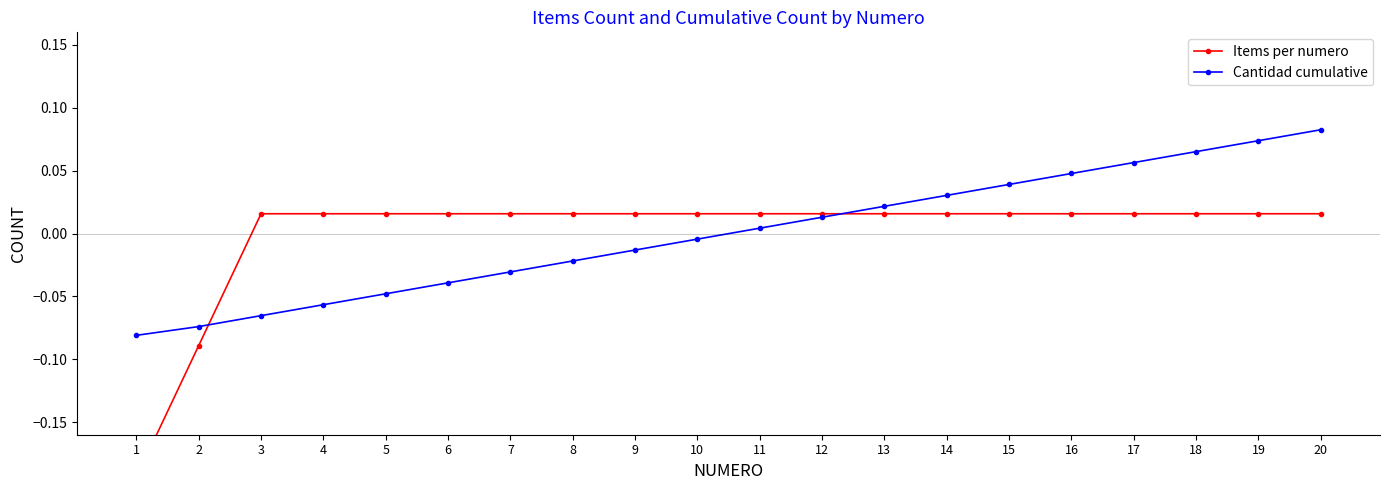

How many lines are shown in the chart?

2